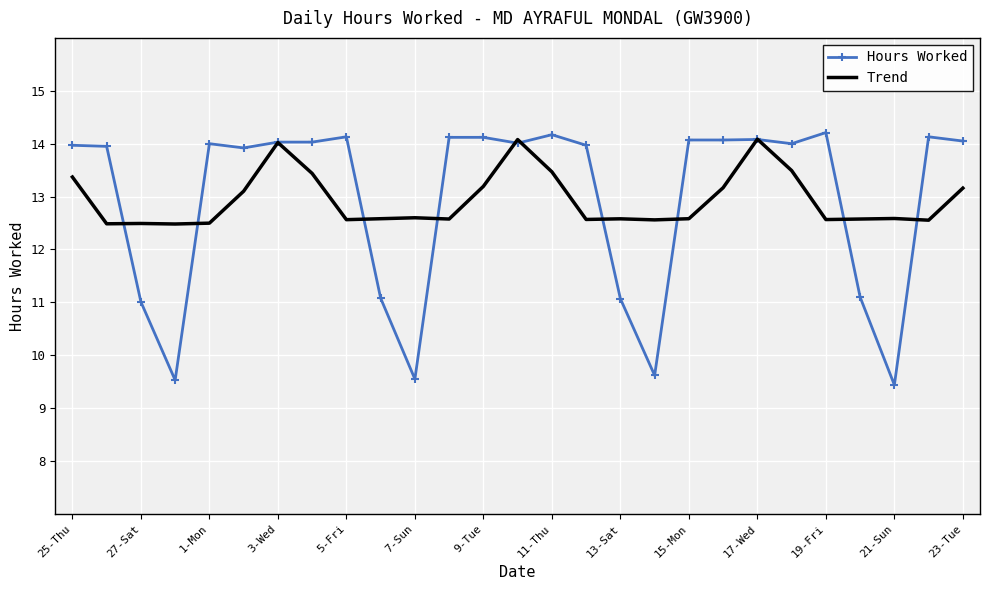

What is the greatest value displayed?

14.2